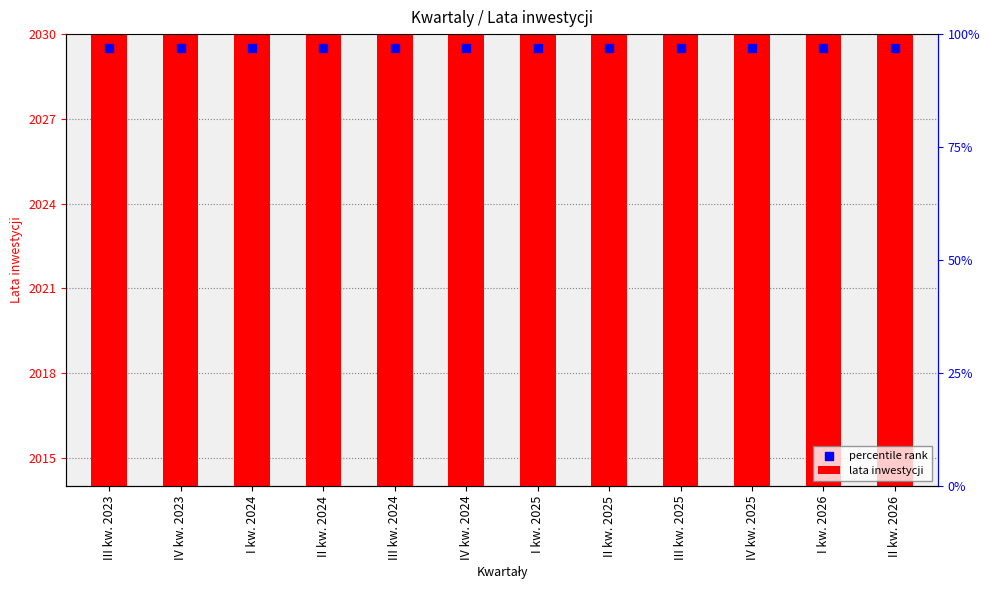

What are all the series names shown in the legend?

lata inwestycji, percentile rank